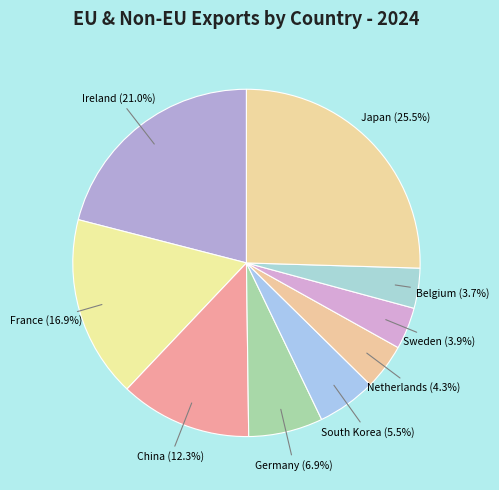

Is there a majority slice in this chart?

No